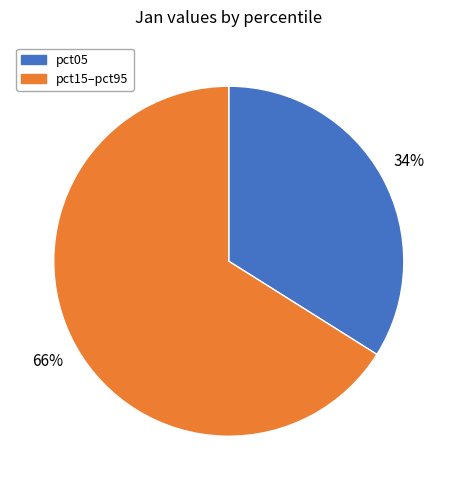

Do pct05 and pct15–pct95 together represent more than half of the pie?

Yes